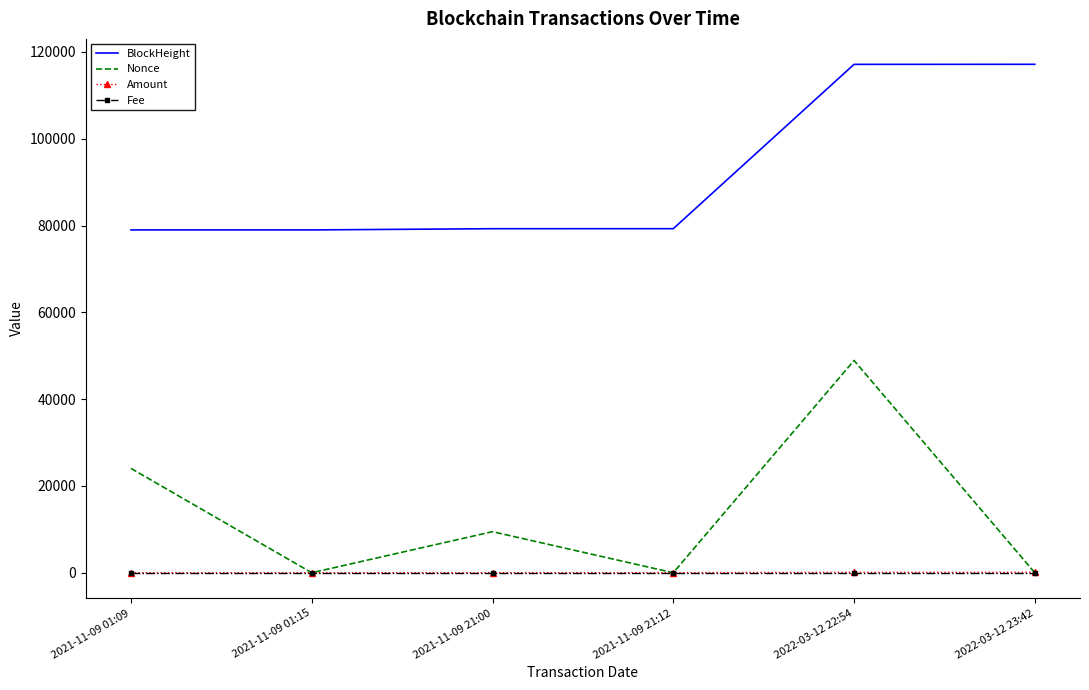

Which series has the widest spread of values?

Nonce